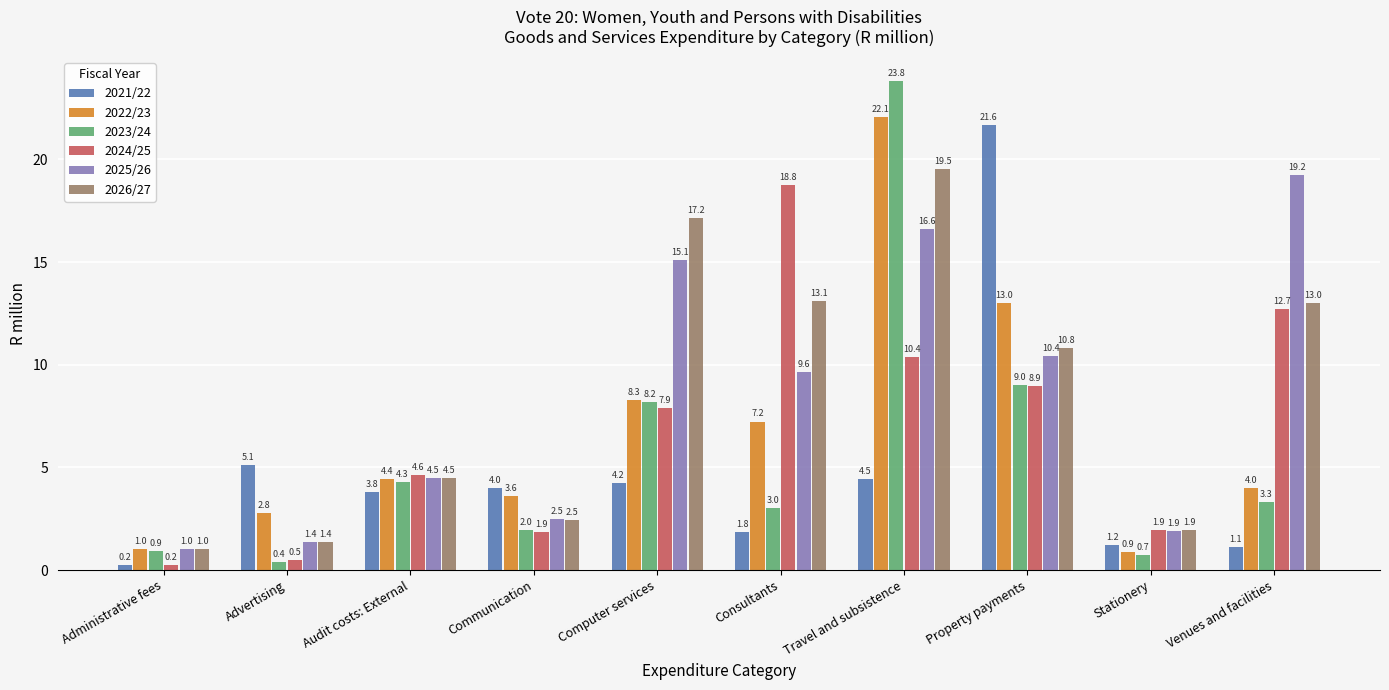

What is the value of the 2021/22 bar at the 9th from the left?

1.2